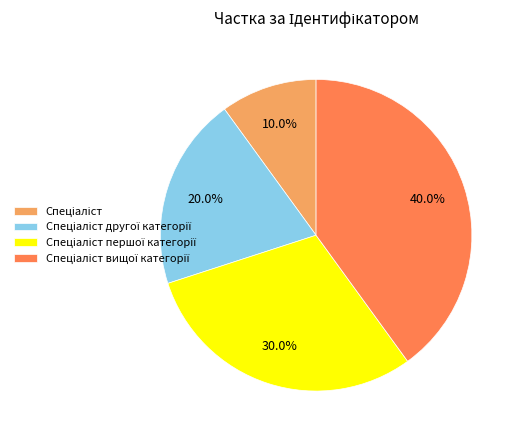

Is there any slice that represents more than half of the pie?

No